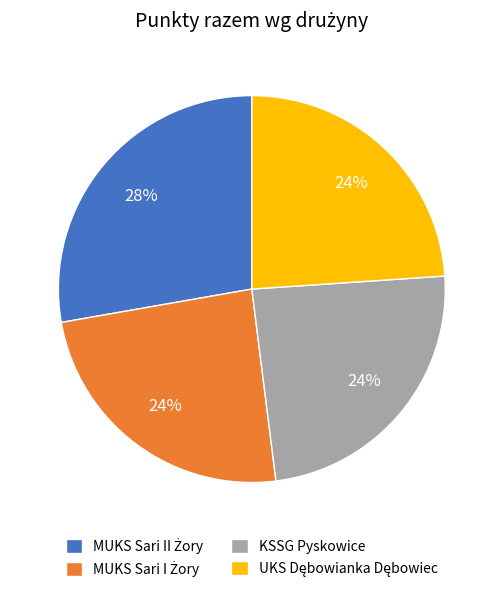

Does any single category account for the majority?

No